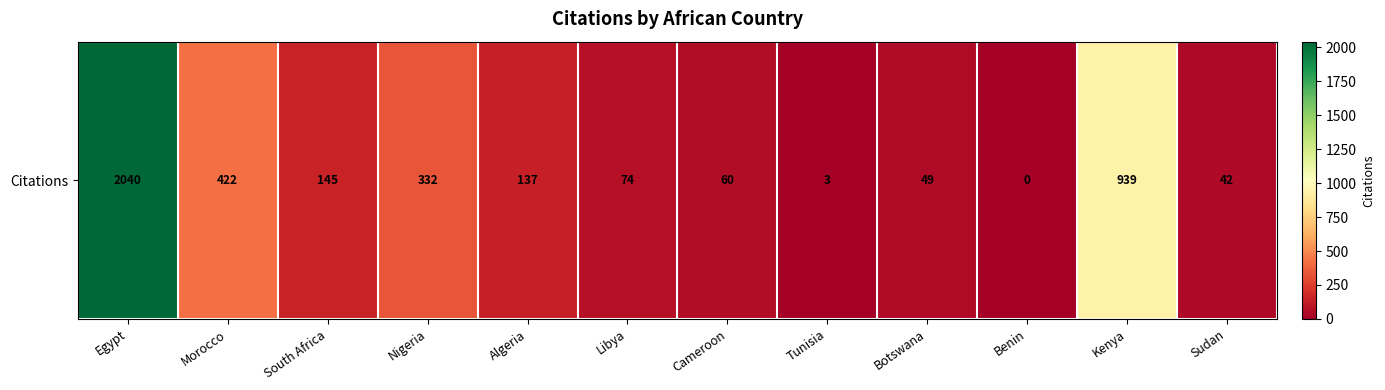

List the labels in order of value, largest first.

Egypt, Kenya, Morocco, Nigeria, South Africa, Algeria, Libya, Cameroon, Botswana, Sudan, Tunisia, Benin